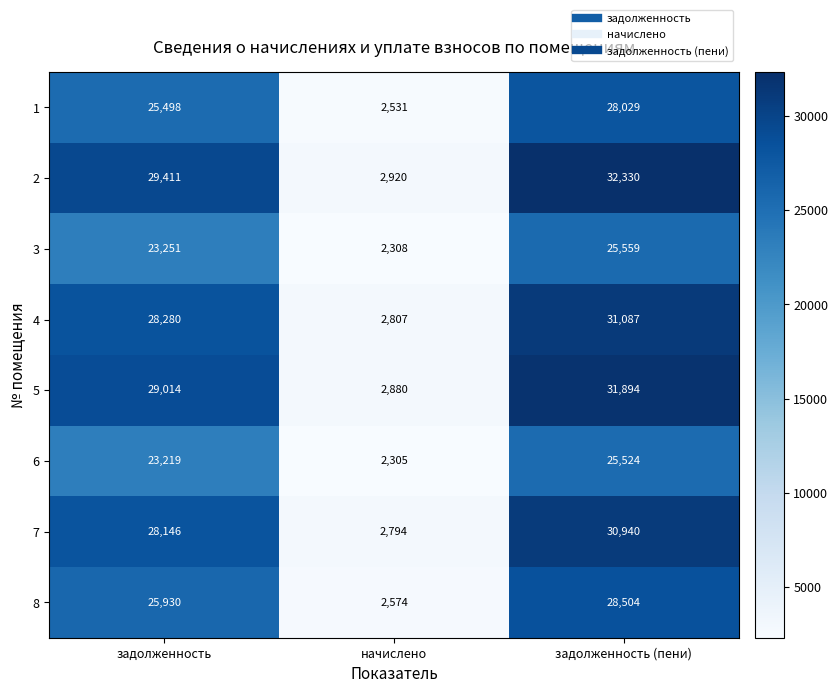

What is the greatest value displayed?

32330